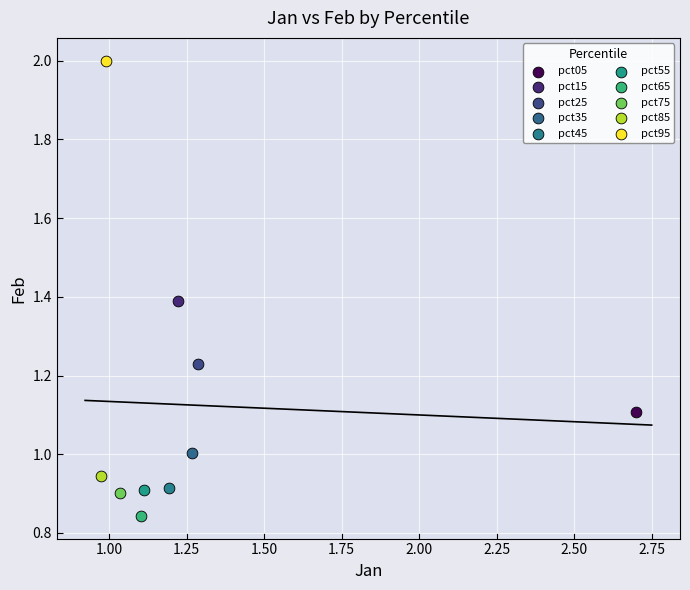

What are all the series names shown in the legend?

pct05, pct15, pct25, pct35, pct45, pct55, pct65, pct75, pct85, pct95